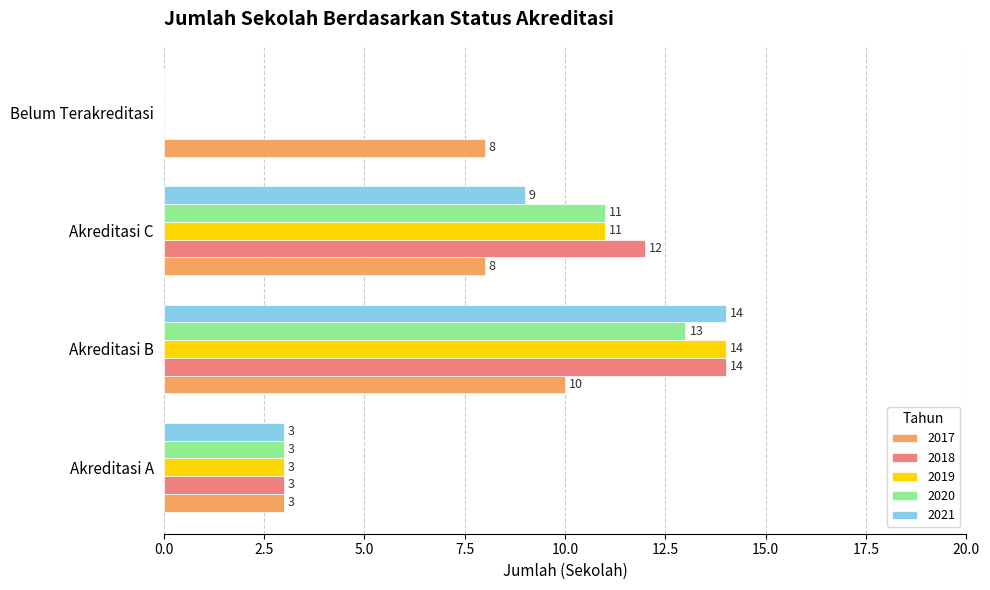

Which category has the highest value across all series?

Akreditasi B